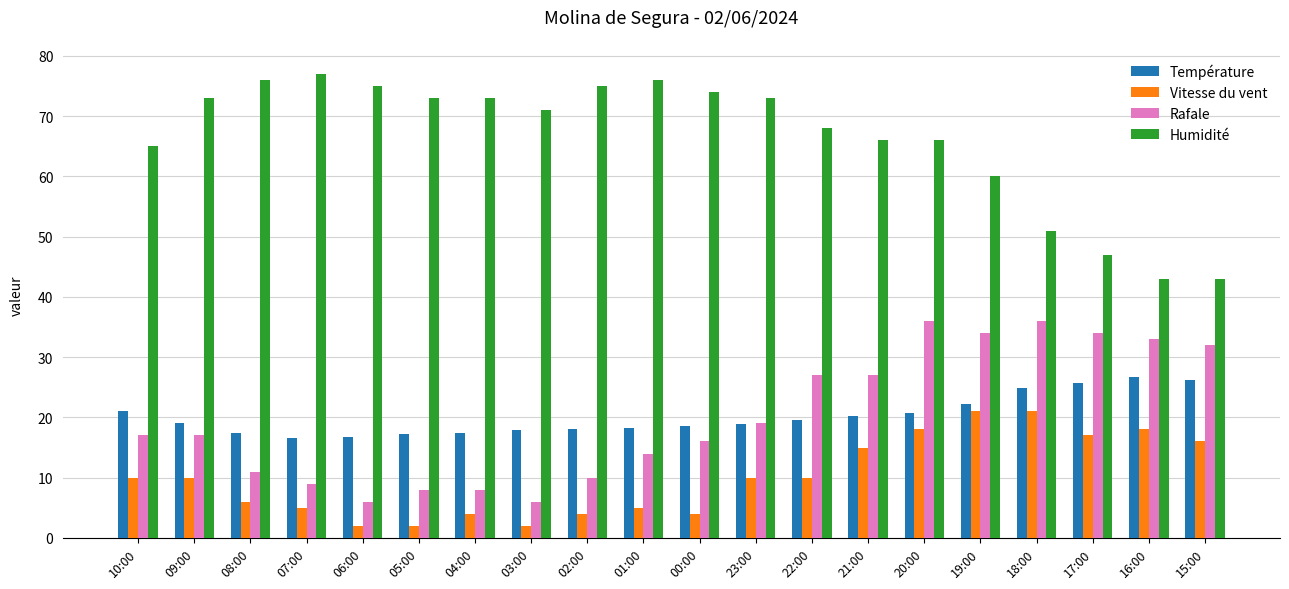

Read the Humidité value at 06:00.

75.0